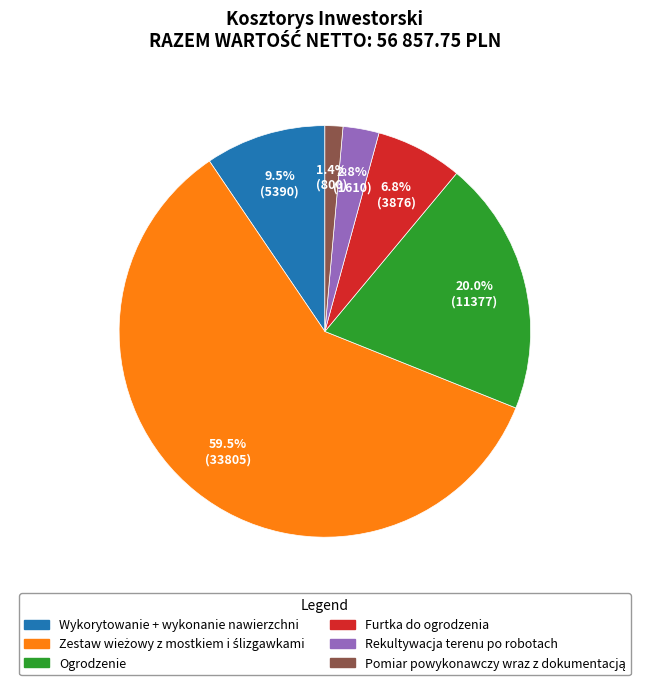

Is it true that Furtka do ogrodzenia is 7% of the pie?

True